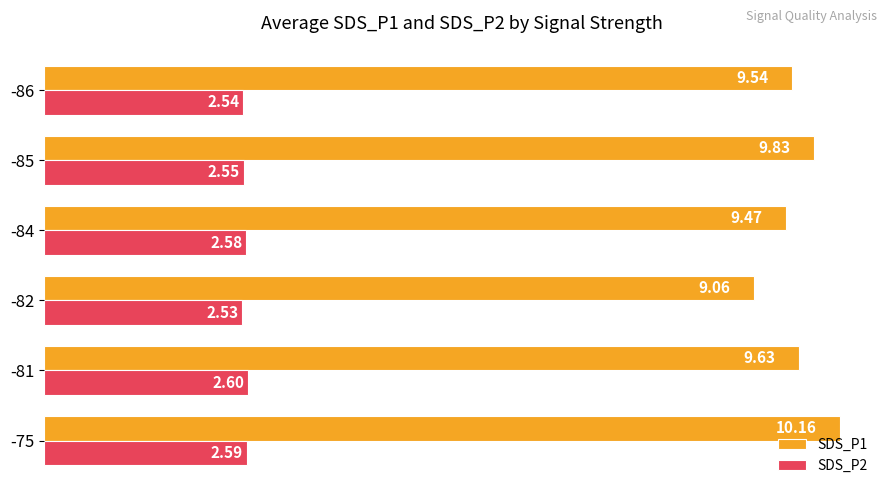

What is the average value of the SDS_P2 series?

2.6